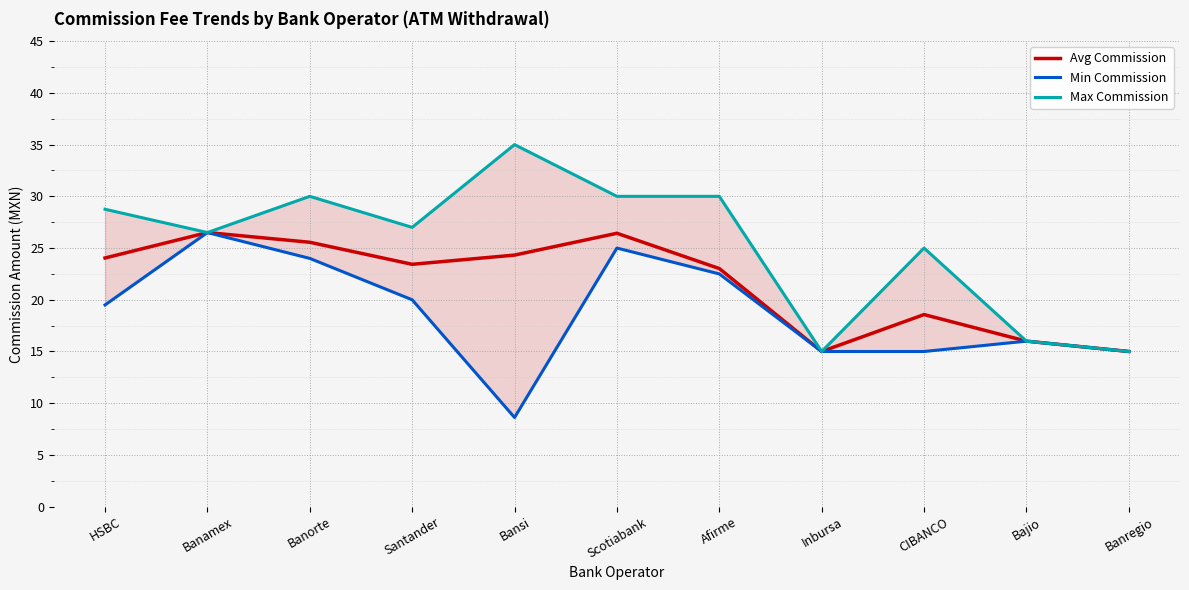

What is the label of the 9th point from the left?

CIBANCO